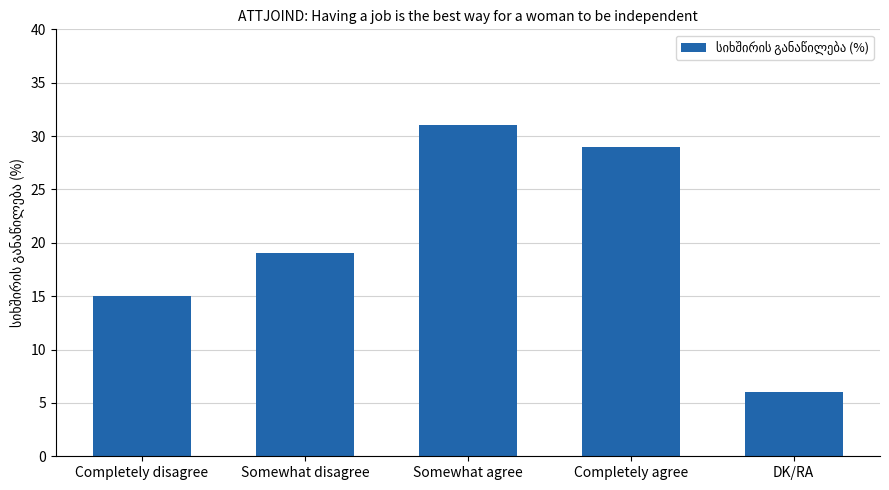

What is the label of the 2nd bar from the right?

Completely agree